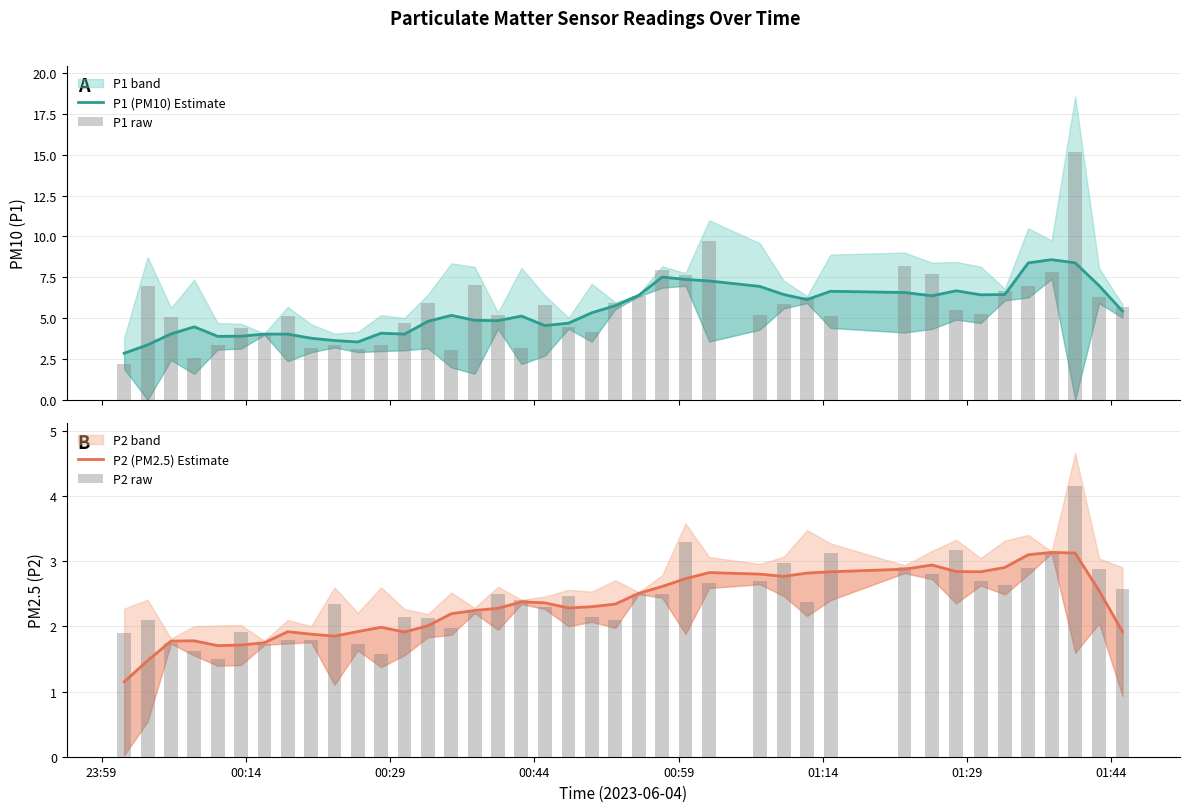

Reading right to left, list all the values displayed in this chart.

P1 (PM10) Estimate: 5.4	7.0	8.4	8.6	8.4	6.4	6.4	6.7	6.4	6.6	6.6	6.1	6.4	6.9	7.3	7.4	7.5	6.4	5.8	5.3	4.7	4.6	5.1	4.8	4.9	5.2	4.8	4.0	4.1	3.5	3.6	3.8	4.0	4.0	3.9	3.9	4.5	4.0	3.4	2.9
P1 raw: 5.7	6.3	15.2	7.8	7.0	6.7	5.3	5.5	7.7	8.2	5.2	6.3	5.9	5.2	9.8	7.6	8.0	6.3	5.9	4.2	4.5	5.8	3.2	5.2	7.0	3.0	5.9	4.7	3.4	3.1	3.4	3.2	5.1	4.0	4.4	3.4	2.5	5.1	7.0	2.2
P2 (PM2.5) Estimate: 1.9	2.5	3.1	3.1	3.1	2.9	2.8	2.8	2.9	2.9	2.8	2.8	2.8	2.8	2.8	2.7	2.6	2.5	2.3	2.3	2.3	2.4	2.4	2.3	2.2	2.2	2.0	1.9	2.0	1.9	1.9	1.9	1.9	1.8	1.7	1.7	1.8	1.8	1.5	1.2
P2 raw: 2.6	2.9	4.2	3.1	2.9	2.6	2.7	3.2	2.8	2.9	3.1	2.4	3.0	2.7	2.7	3.3	2.5	2.5	2.1	2.1	2.5	2.3	2.4	2.5	2.2	2.0	2.1	2.1	1.6	1.7	2.4	1.8	1.8	1.7	1.9	1.5	1.6	1.8	2.1	1.9